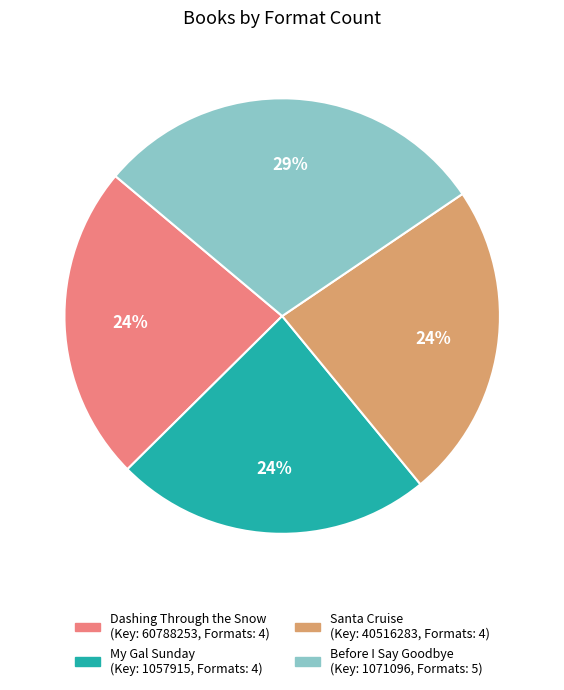

Is it true that Before I Say Goodbye is 18% of the pie?

False